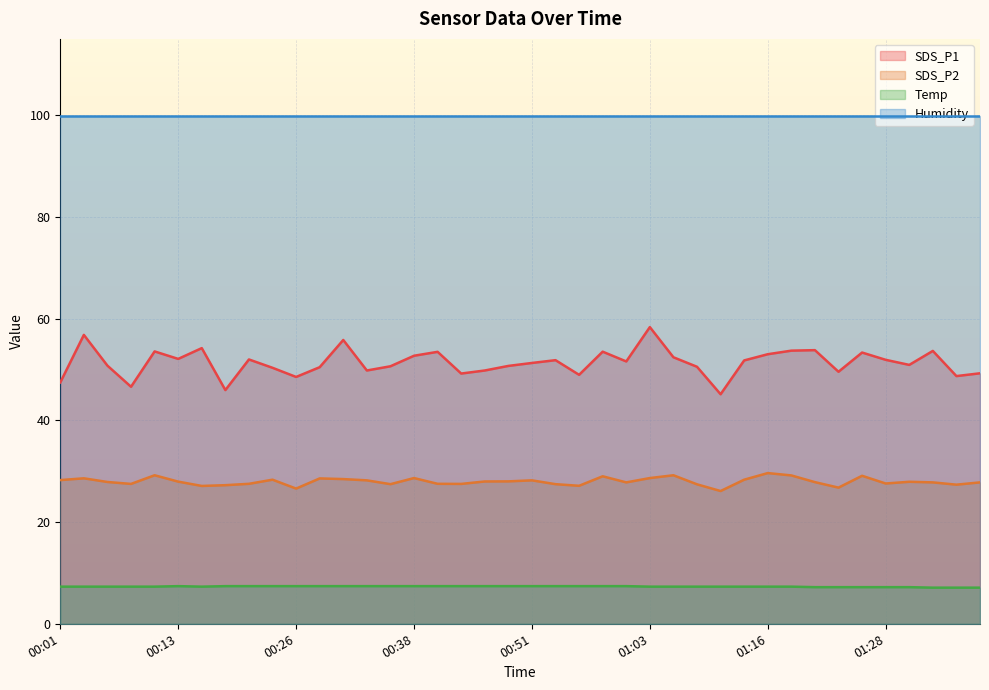

Which category has the lowest value in the SDS_P2 series?

01:11